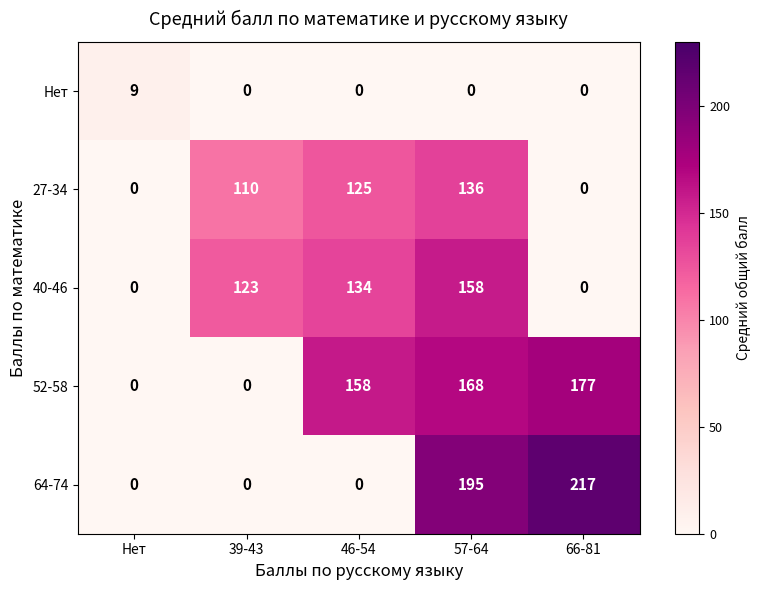

What is the total value across all series at 57-64?

657